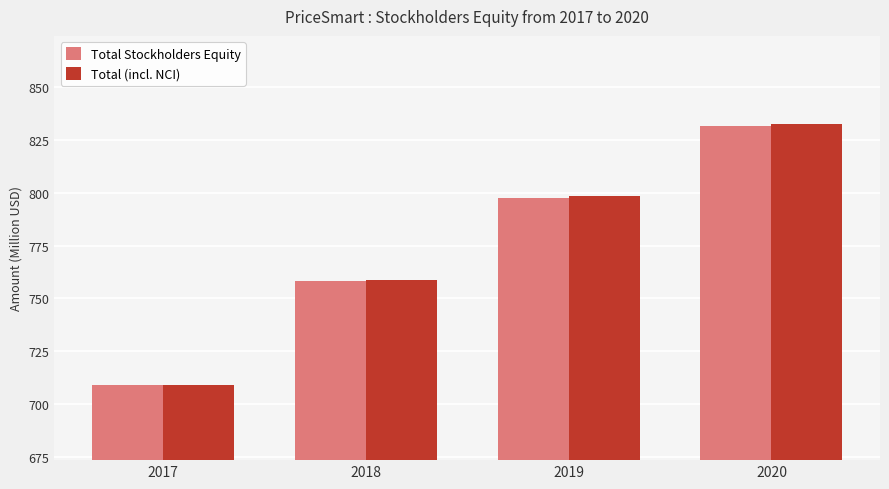

Where does the Total Stockholders Equity series first go above 797?

2019